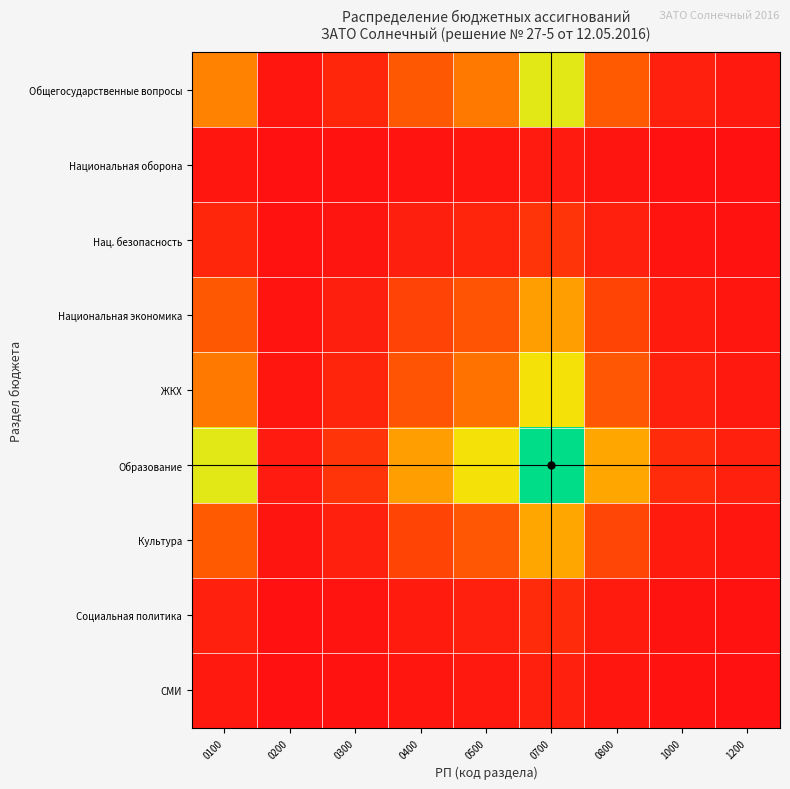

Rank the series by their maximum value, from highest to lowest.

Образование, Общегосударственные вопросы, ЖКХ, Культура, Национальная экономика, Нац. безопасность, Социальная политика, СМИ, Национальная оборона